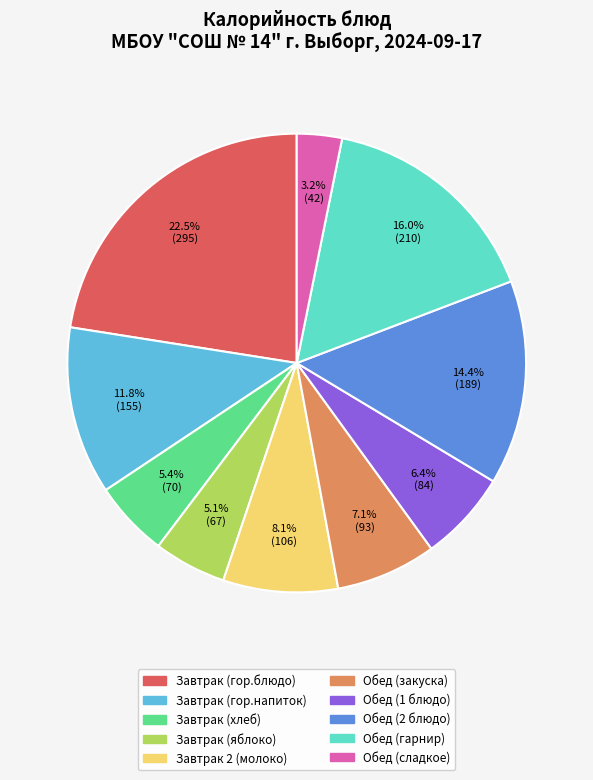

The Завтрак (яблоко) slice represents 5% of the pie. True or false?

True